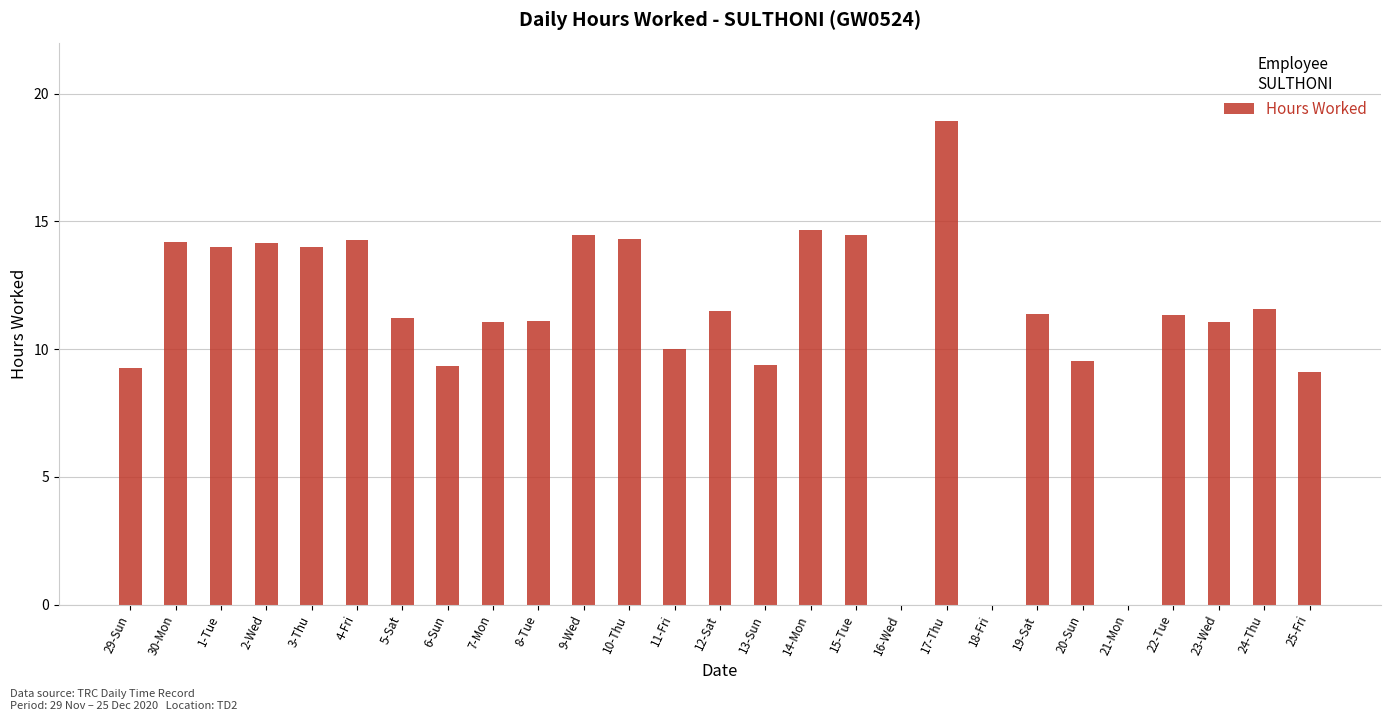

Which series has the largest total across all categories?

Hours Worked